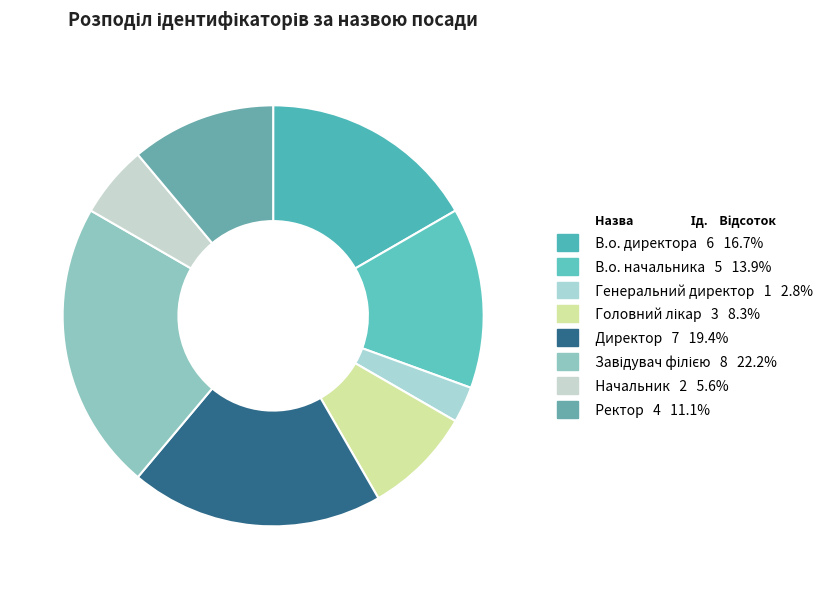

How many segments does this pie chart have?

8